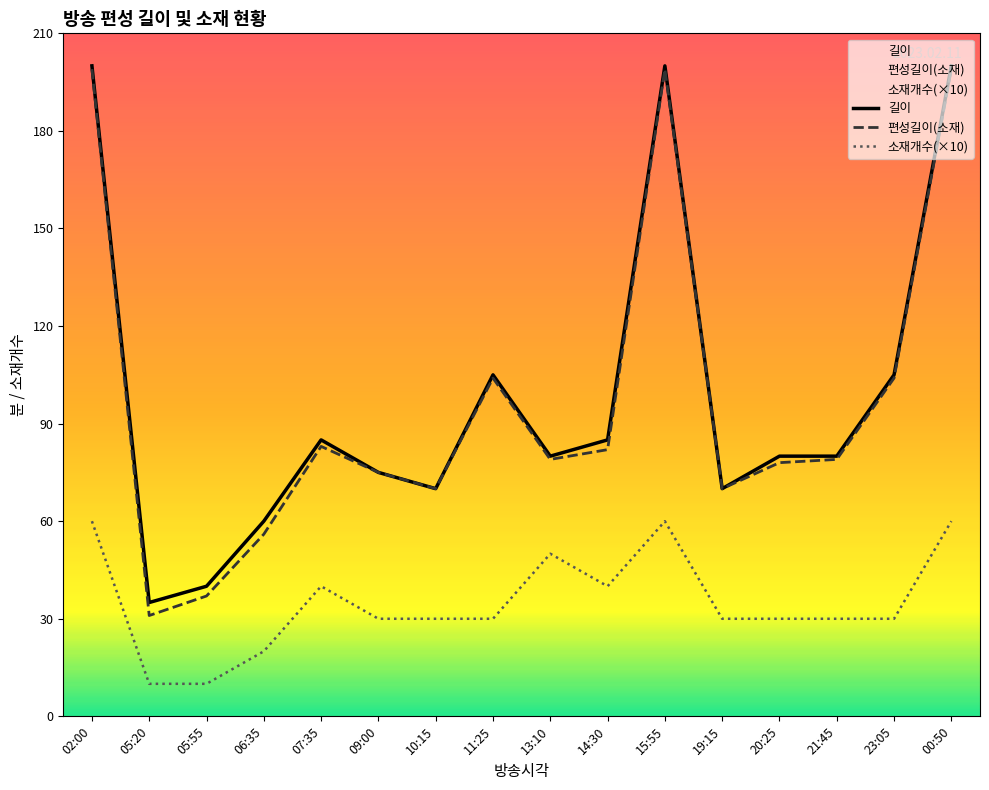

True or false: 편성길이(소재) has a value of 51 at 14:30.

False